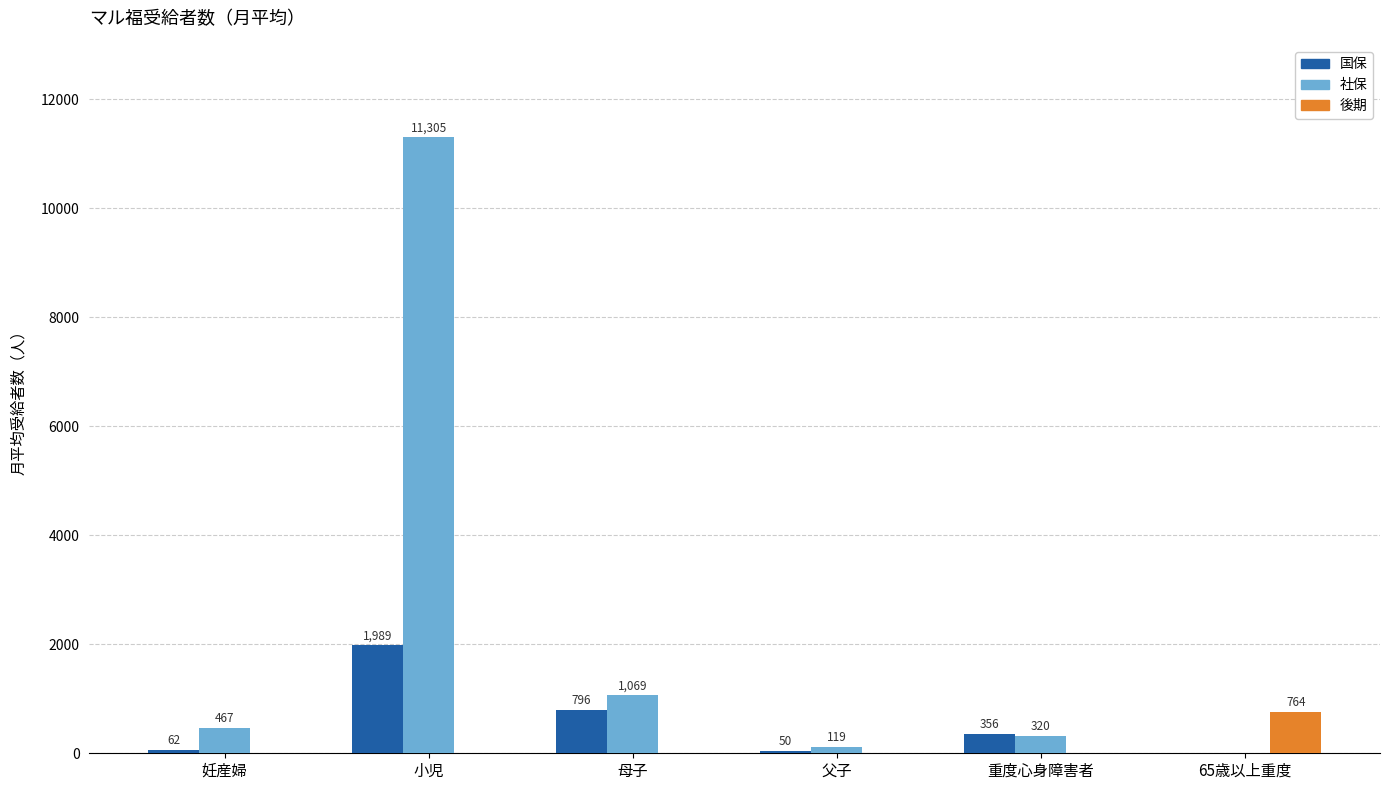

Reading left to right, extract all data points from this chart.

国保: 62	1989	796	50	356	0
社保: 467	11305	1069	119	320	0
後期: 0	0	0	0	0	764